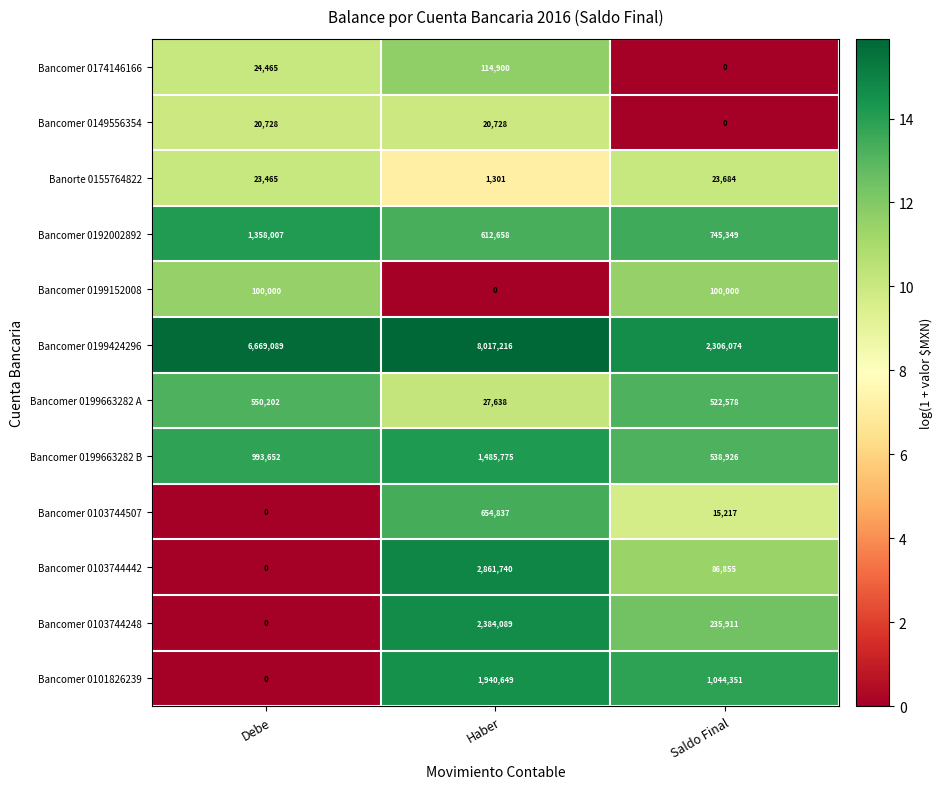

What is the total value across all series at Saldo Final?

5618945